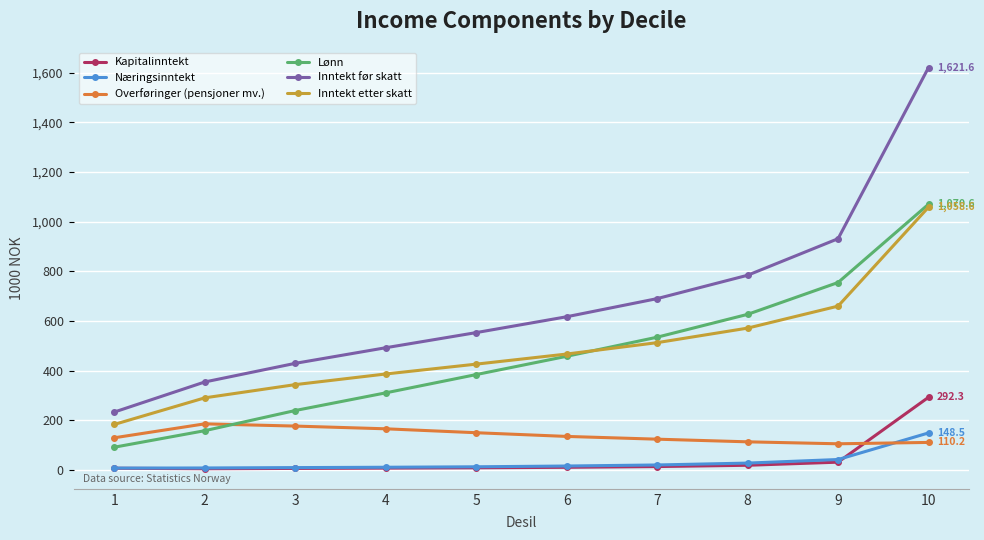

What is the value of the Inntekt etter skatt point at the 3rd from the left?

343.2